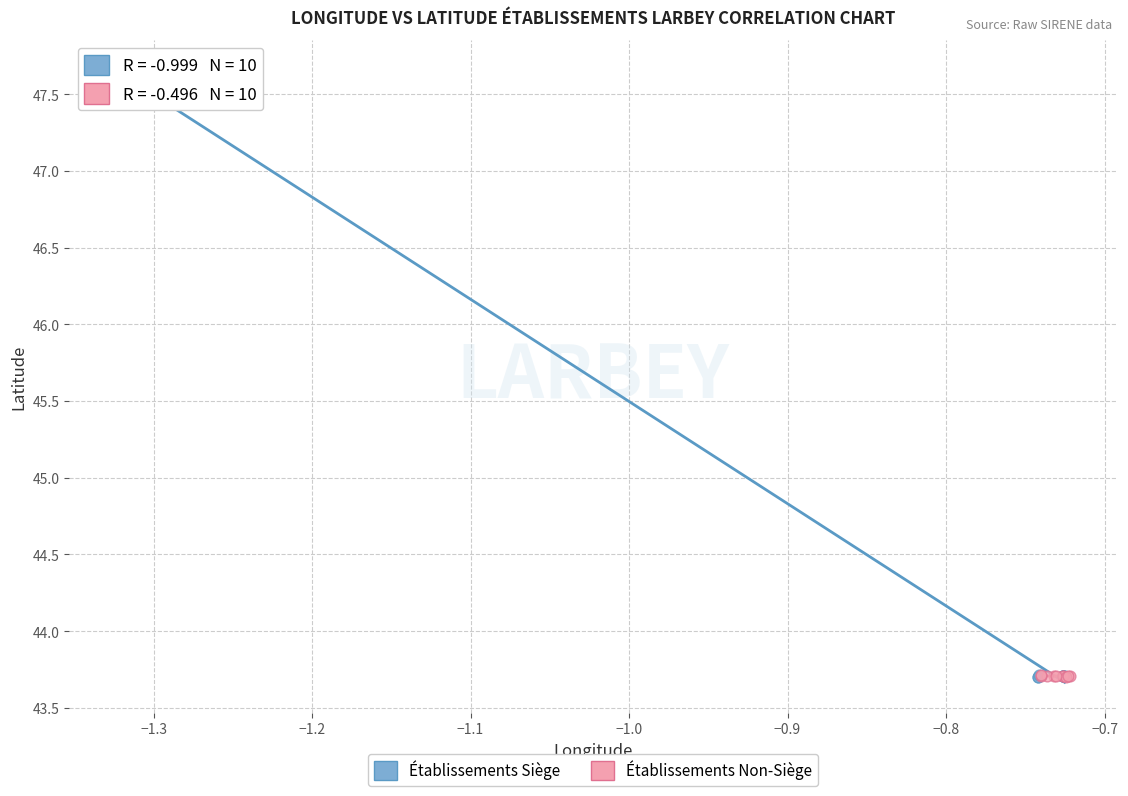

Which series reaches the maximum Y coordinate?

Établissements Siège